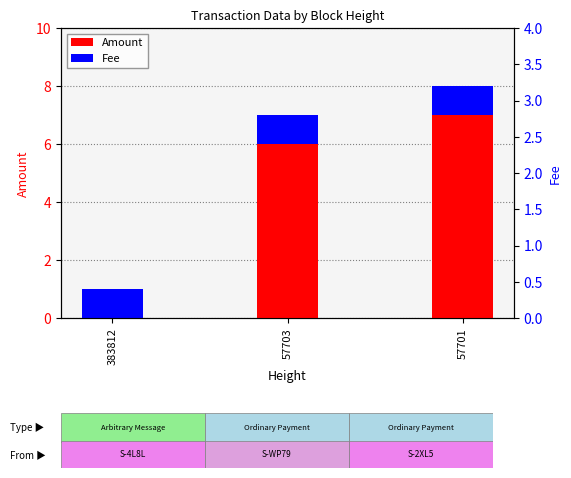

How many data points in Amount are above 6?

1